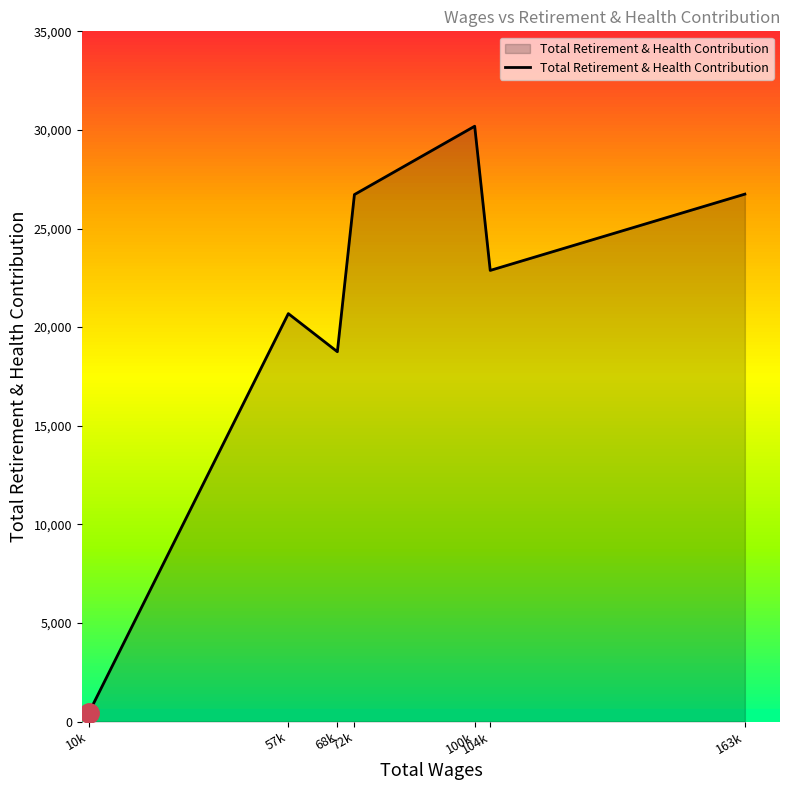

What is the average value?

20914